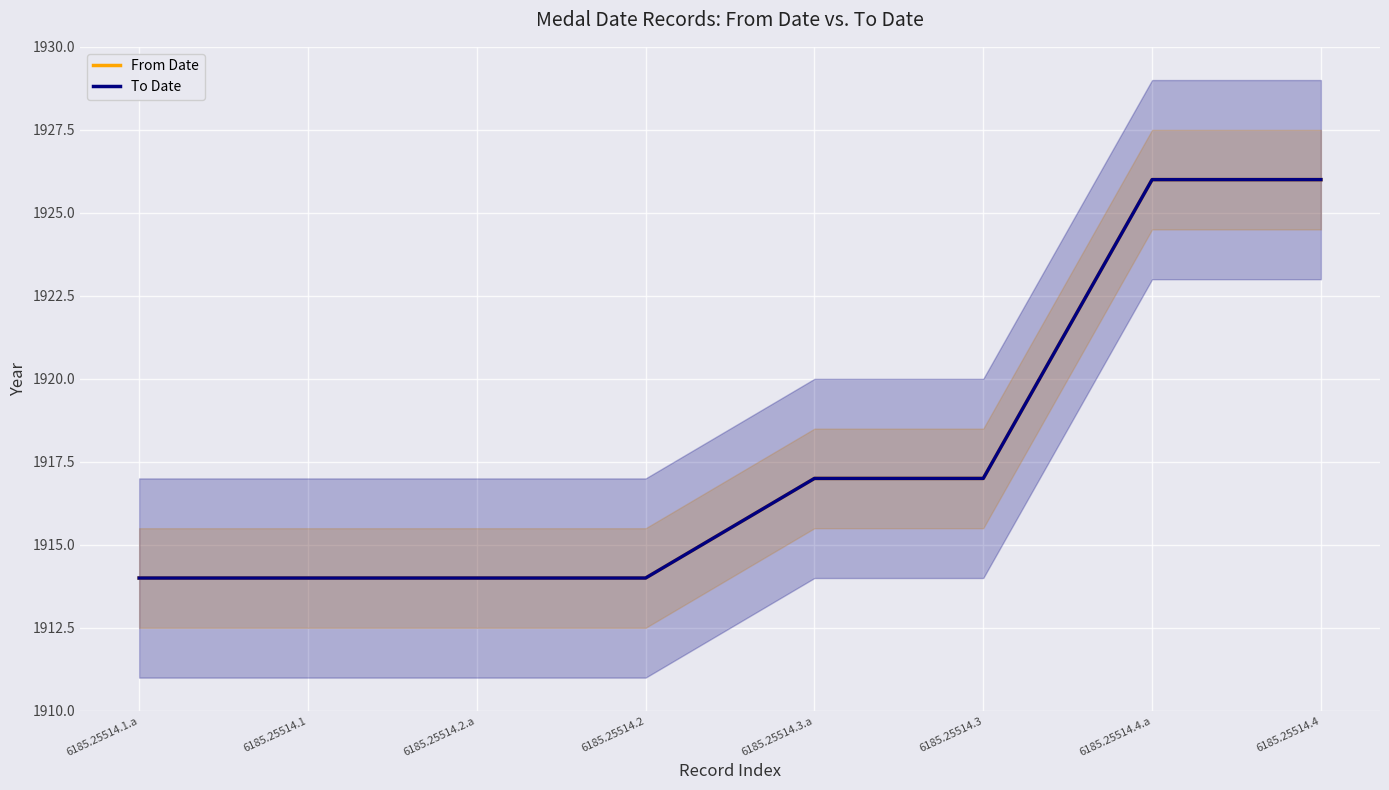

The To Date series shows 1914 at 6185.25514.2. True or false?

True